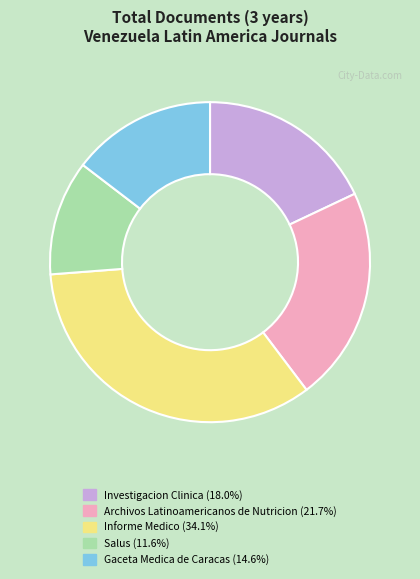

True or false: Informe Medico accounts for 34% of the total.

True